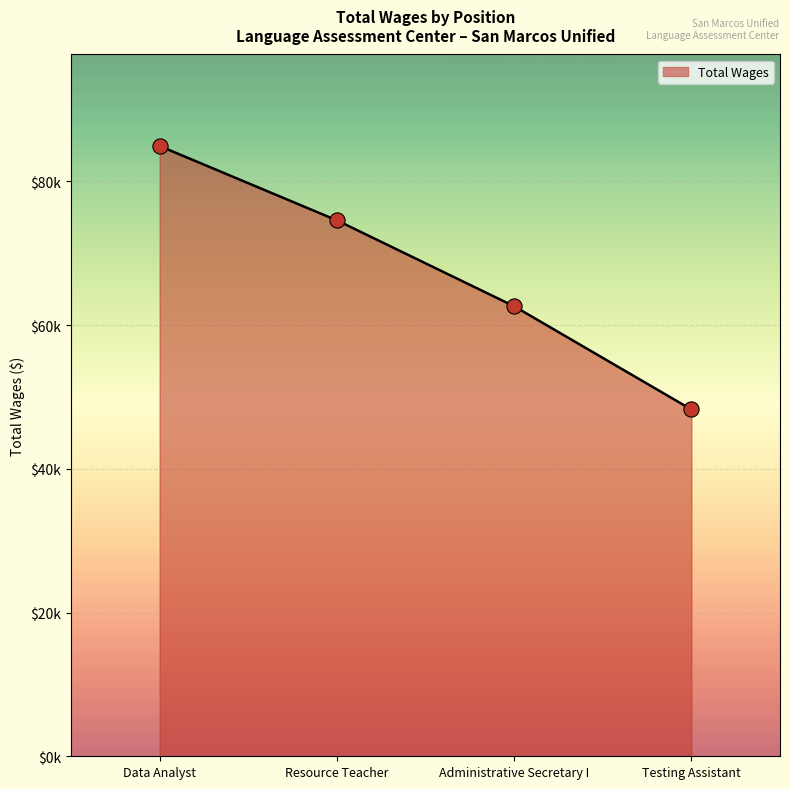

What is the ratio of the value at Testing Assistant to the value at Resource Teacher?

0.6